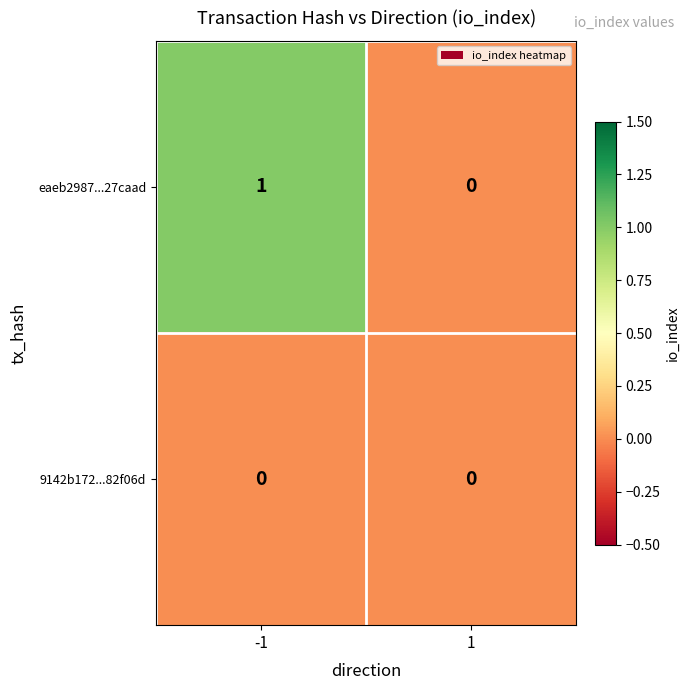

Which series has the largest total across all categories?

eaeb2987...27caad